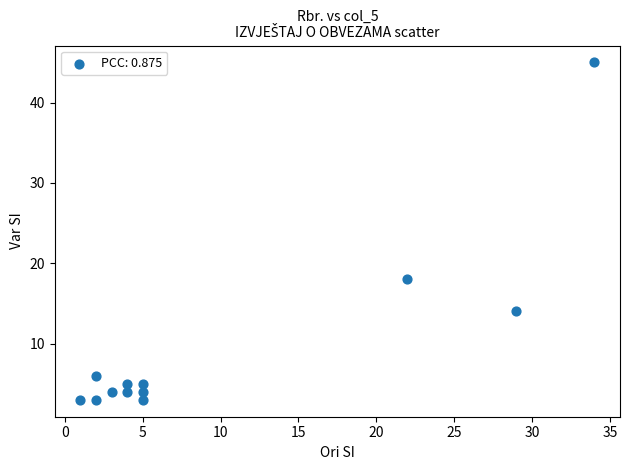

What is the average Y value?

10